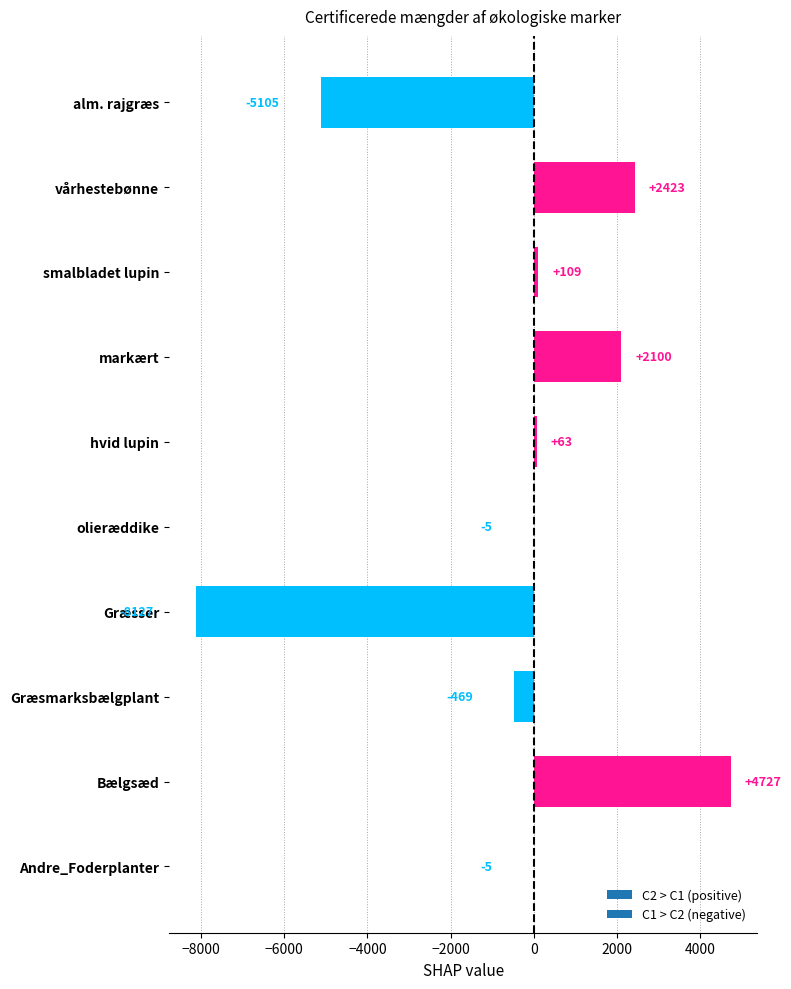

What is the approximate value at hvid lupin?

63.0